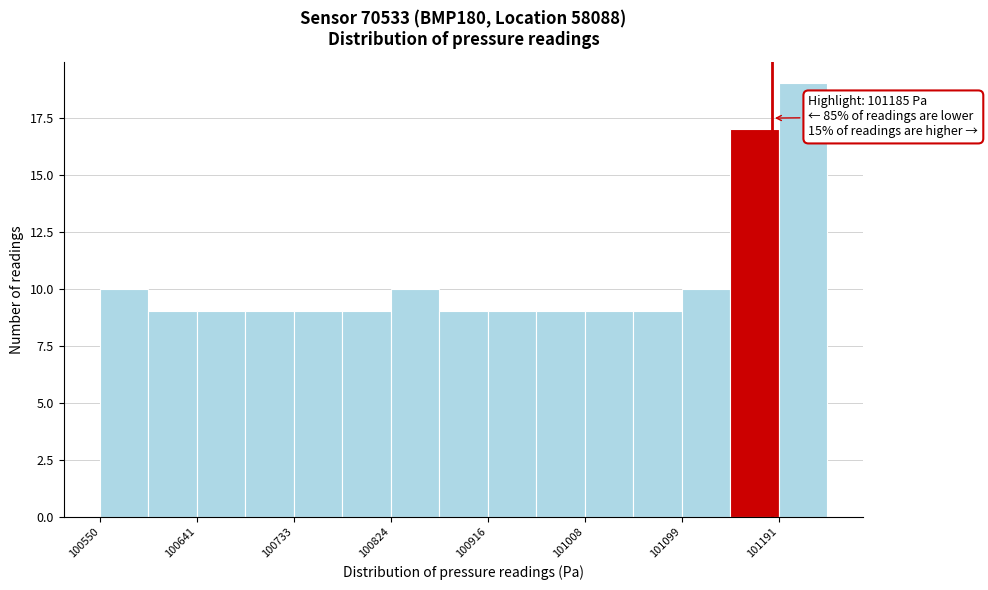

Which range on the x-axis has the tallest bar?

101190 to 101240